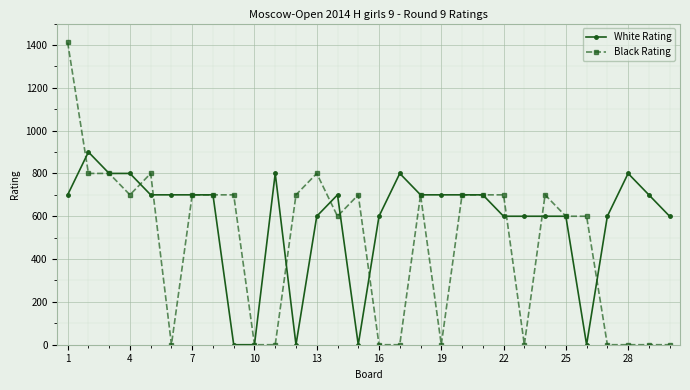

Rank the series by their maximum value, from lowest to highest.

White Rating, Black Rating